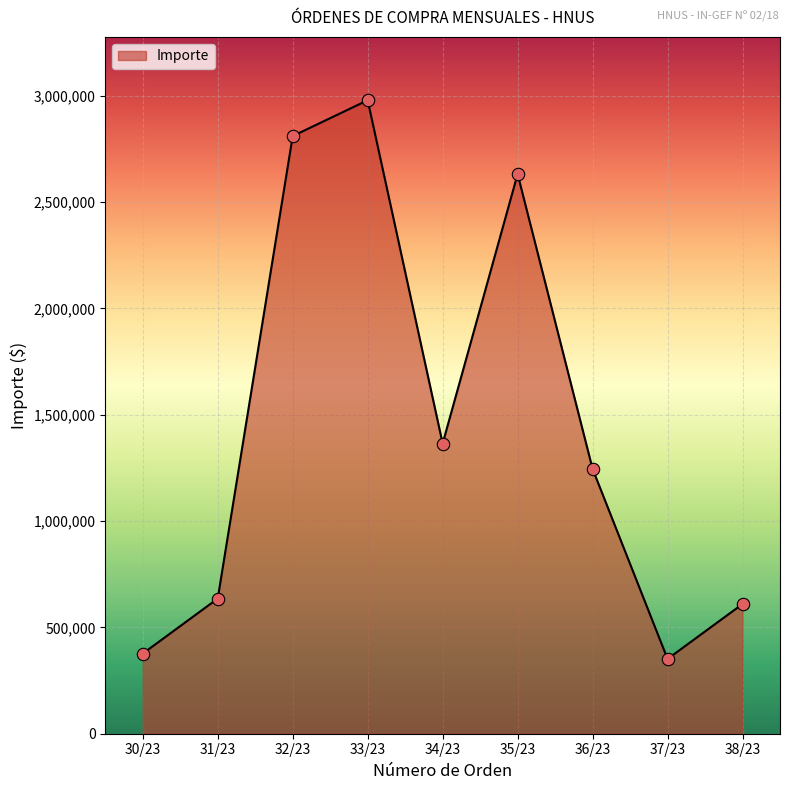

What is the change in value from 33/23 to 36/23?

-1733650